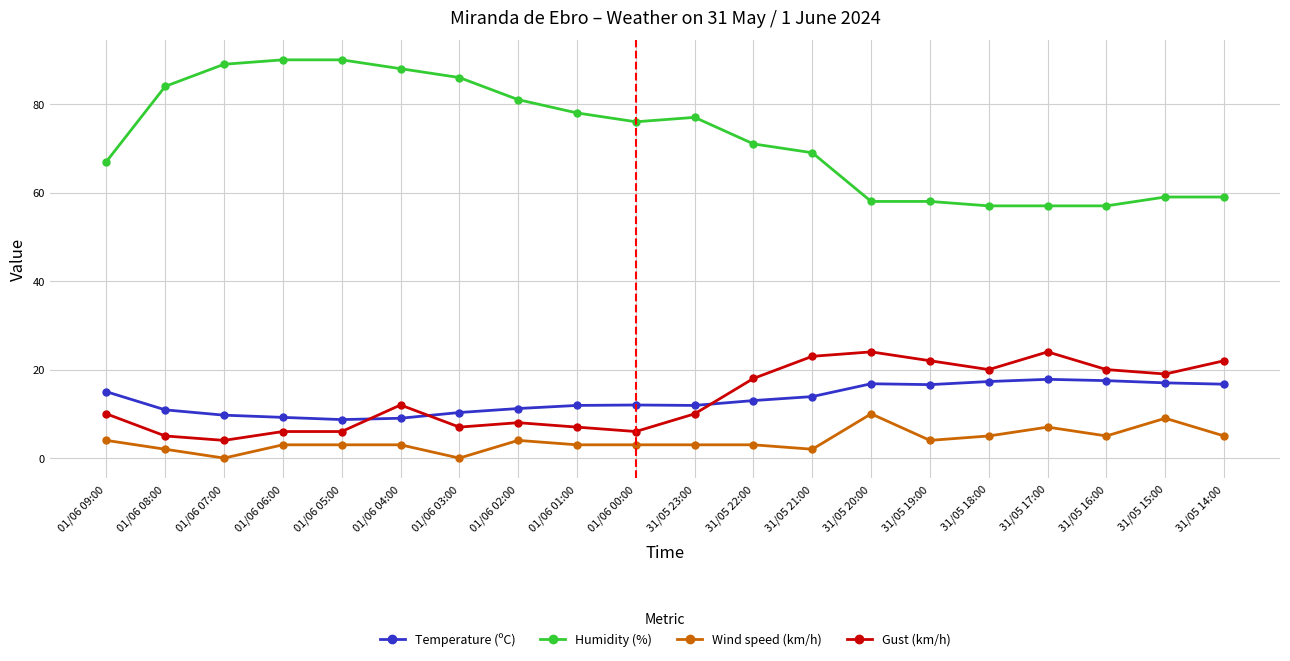

Which series has the widest spread of values?

Humidity (%)